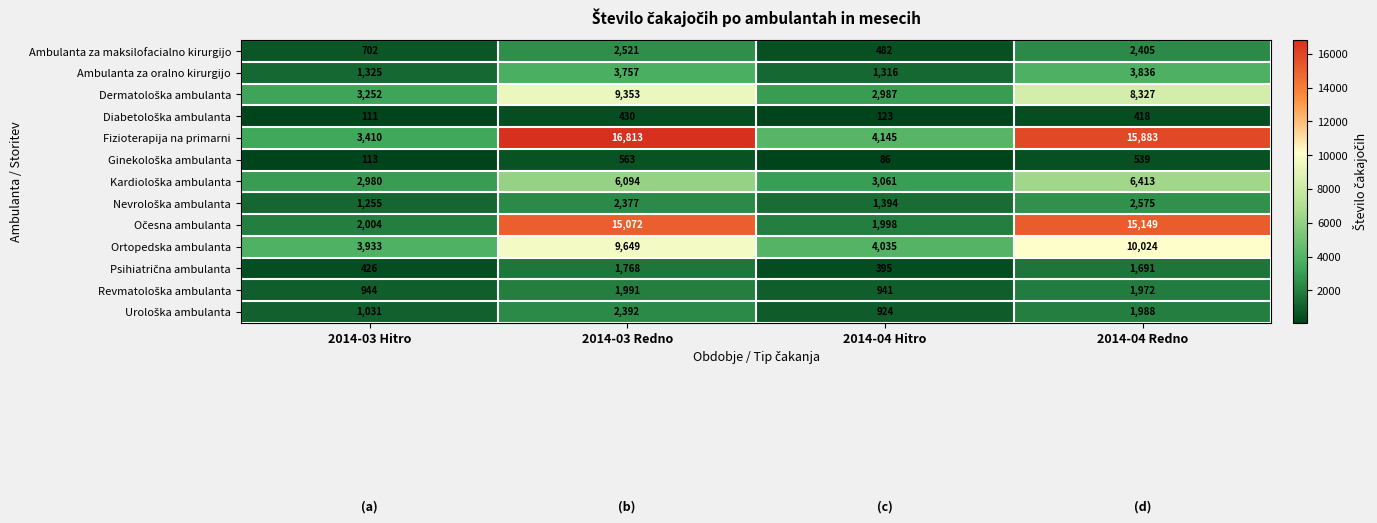

What is the smallest value displayed?

86